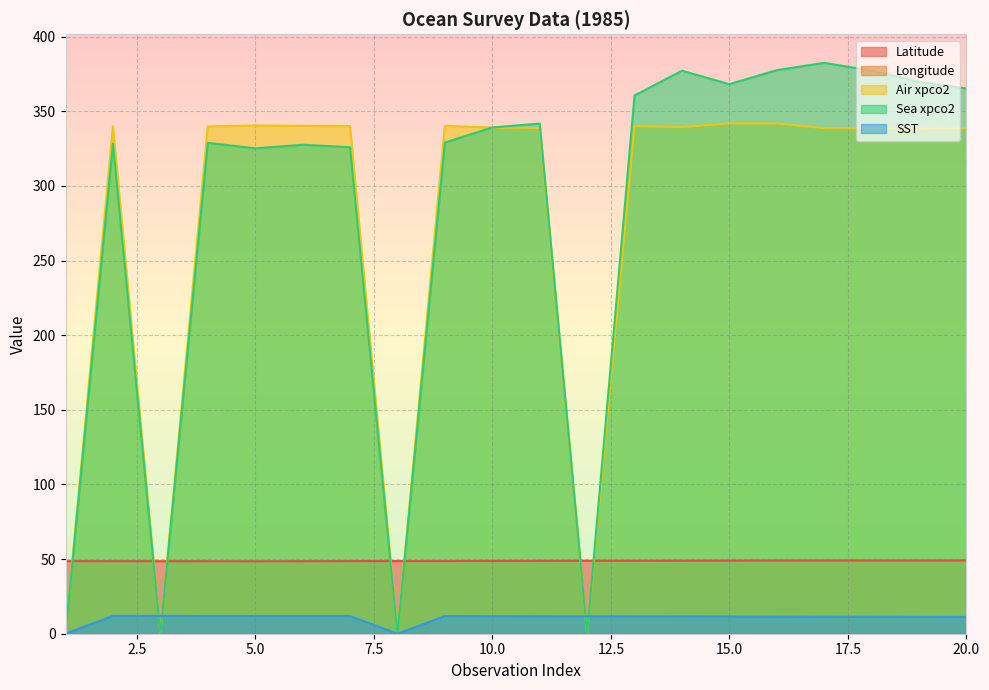

True or false: SST has a value of 11.2 at 20.0.

True